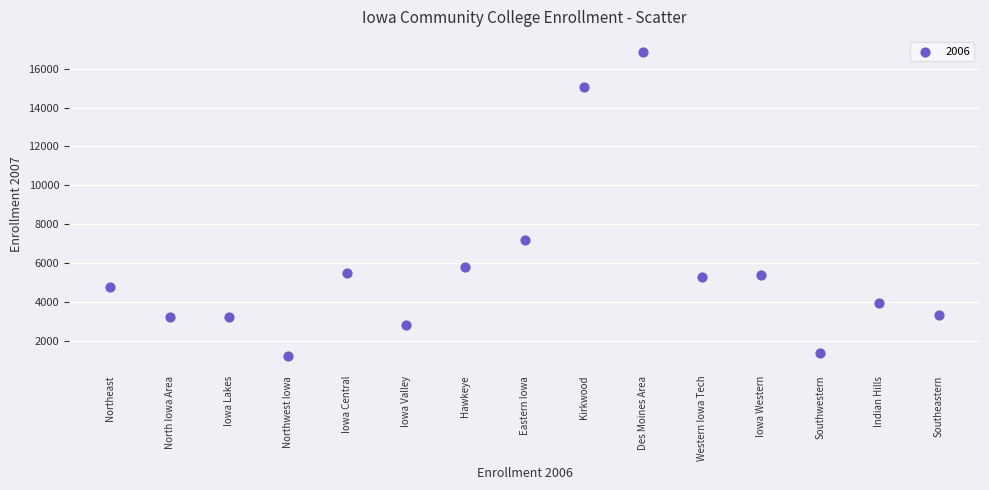

What is the range of Y values (max minus min)?

15630